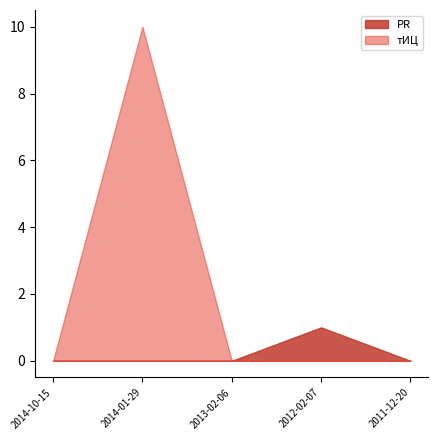

How many lines are shown in the chart?

2